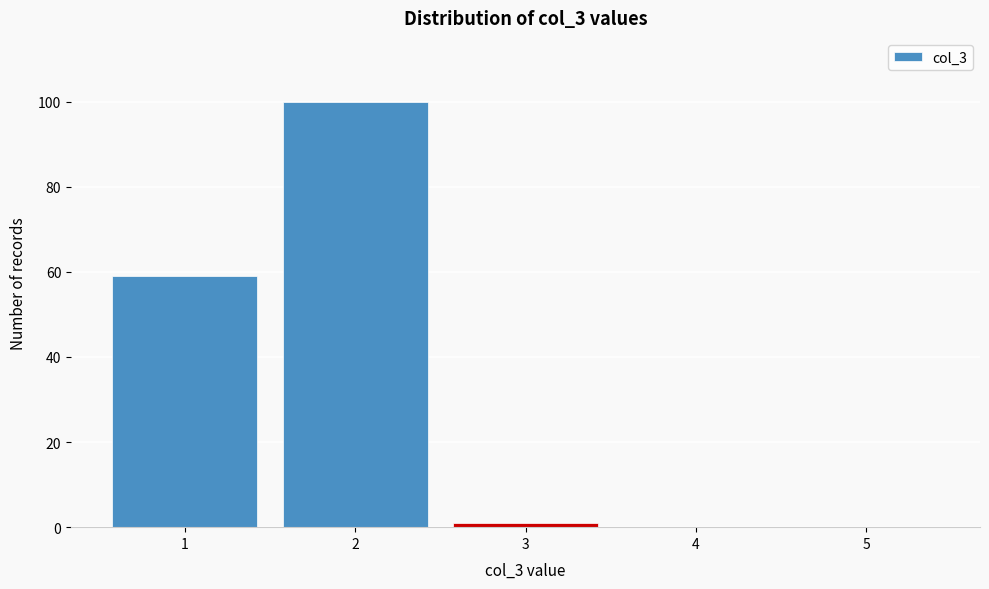

How tall is the bar that spans 0.5 to 1.5 on the x-axis? The values are not printed on the chart, so give them approximately, as read against the axis.

60